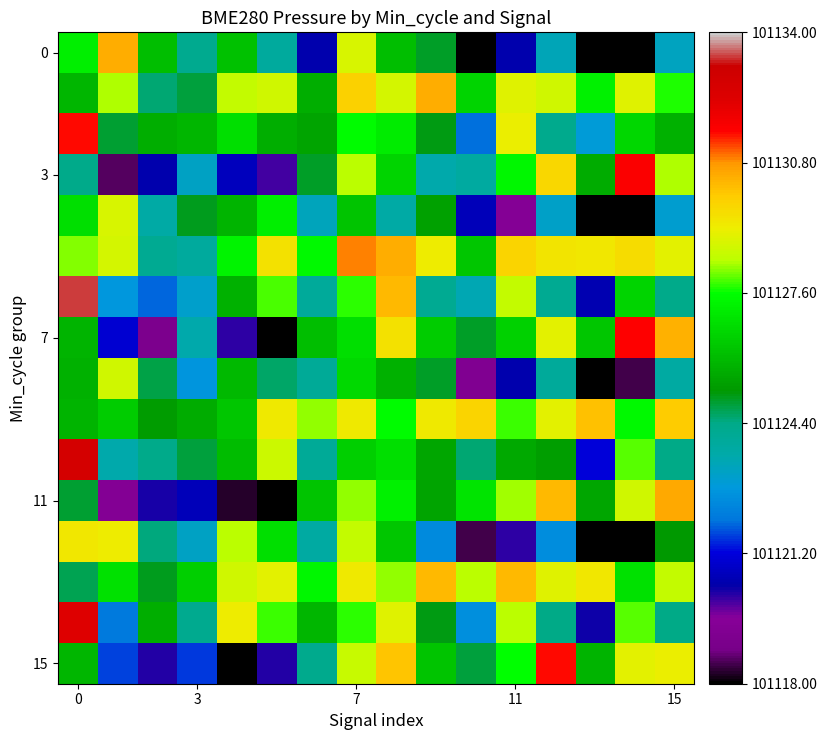

What is the greatest value displayed?

101133.4